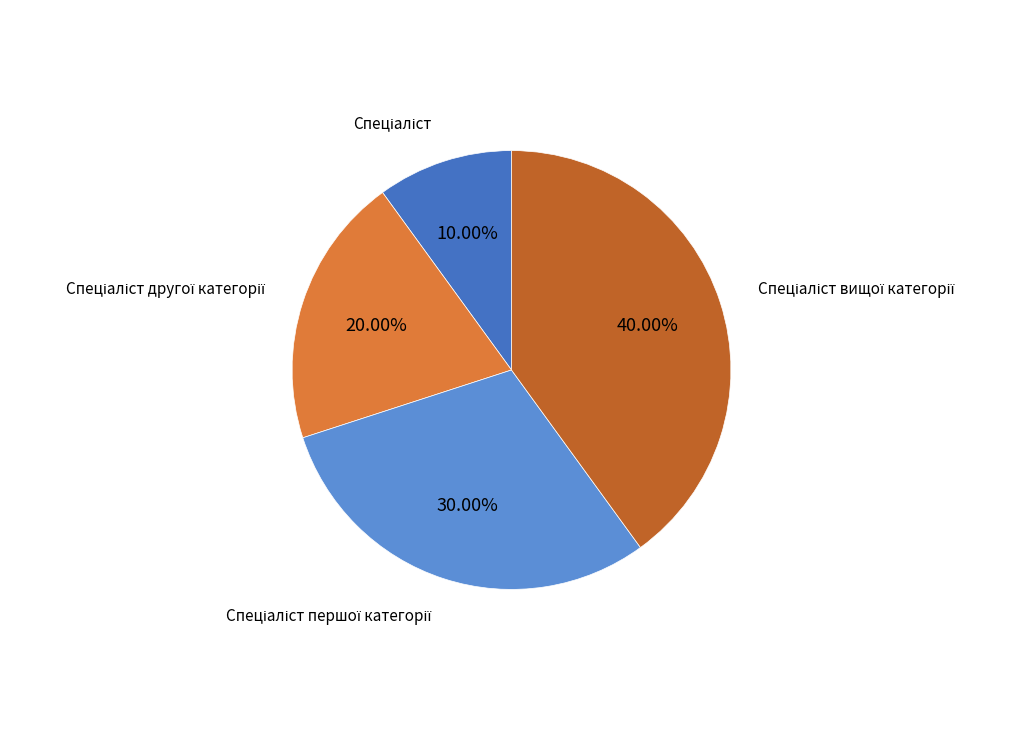

Is there any slice that represents more than half of the pie?

No